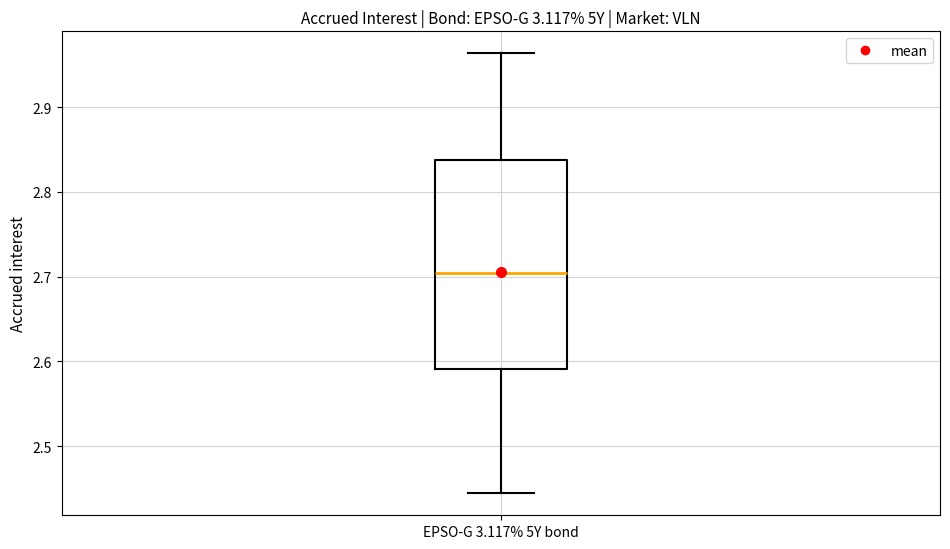

Transcribe this box plot: give where the median line is, the range the box spans, and where the two whiskers end, as read against the y-axis. The values are not printed on the chart, so give them approximately, as read against the axis.

median 2.70, box 2.59 to 2.84, whiskers 2.44 to 2.96